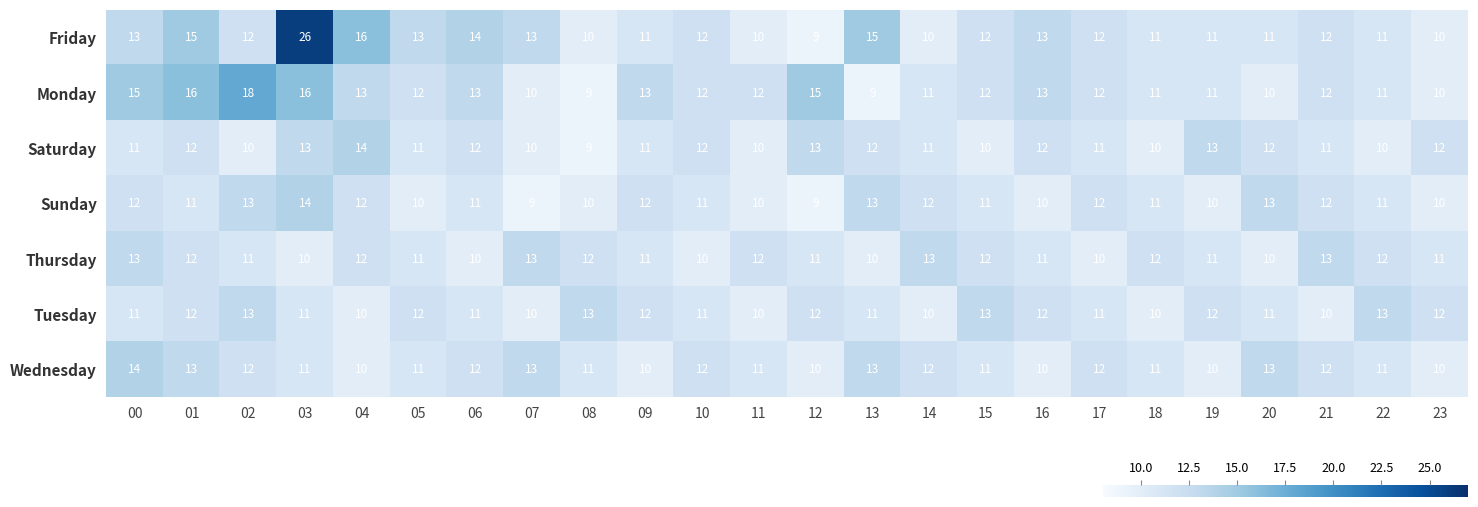

At how many categories does at least one series exceed 17?

2